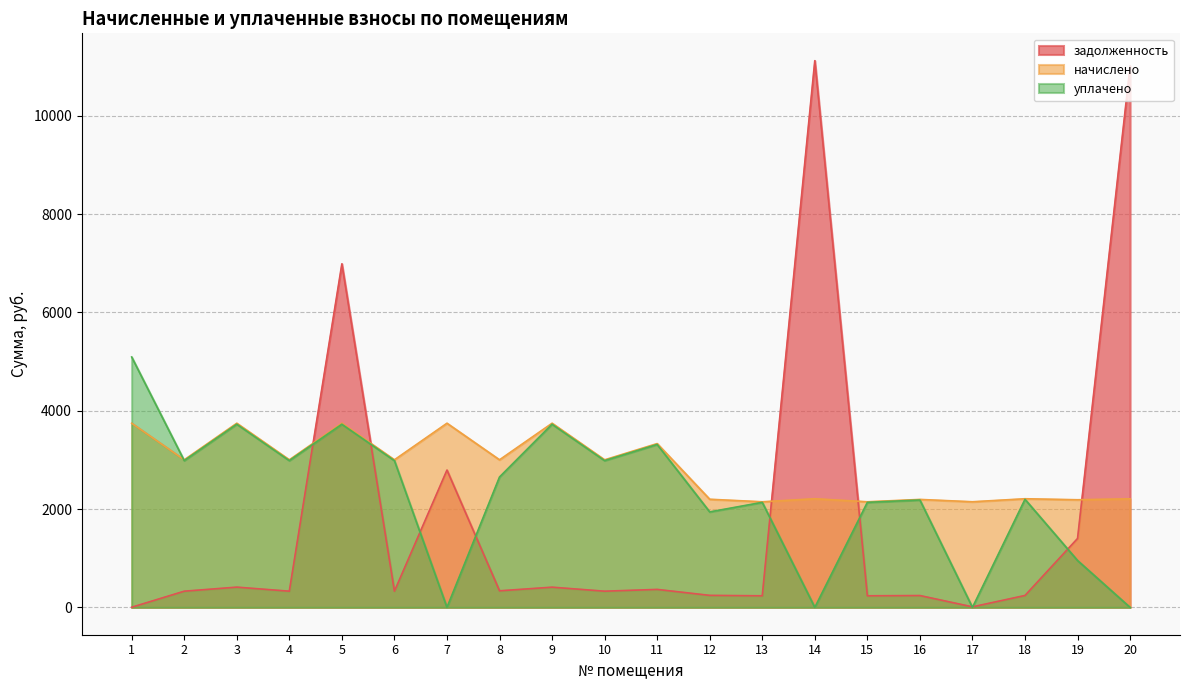

List the labels in order of начислено value, smallest first.

13, 15, 17, 19, 16, 12, 20, 14, 18, 2, 4, 6, 8, 10, 11, 1, 3, 5, 7, 9